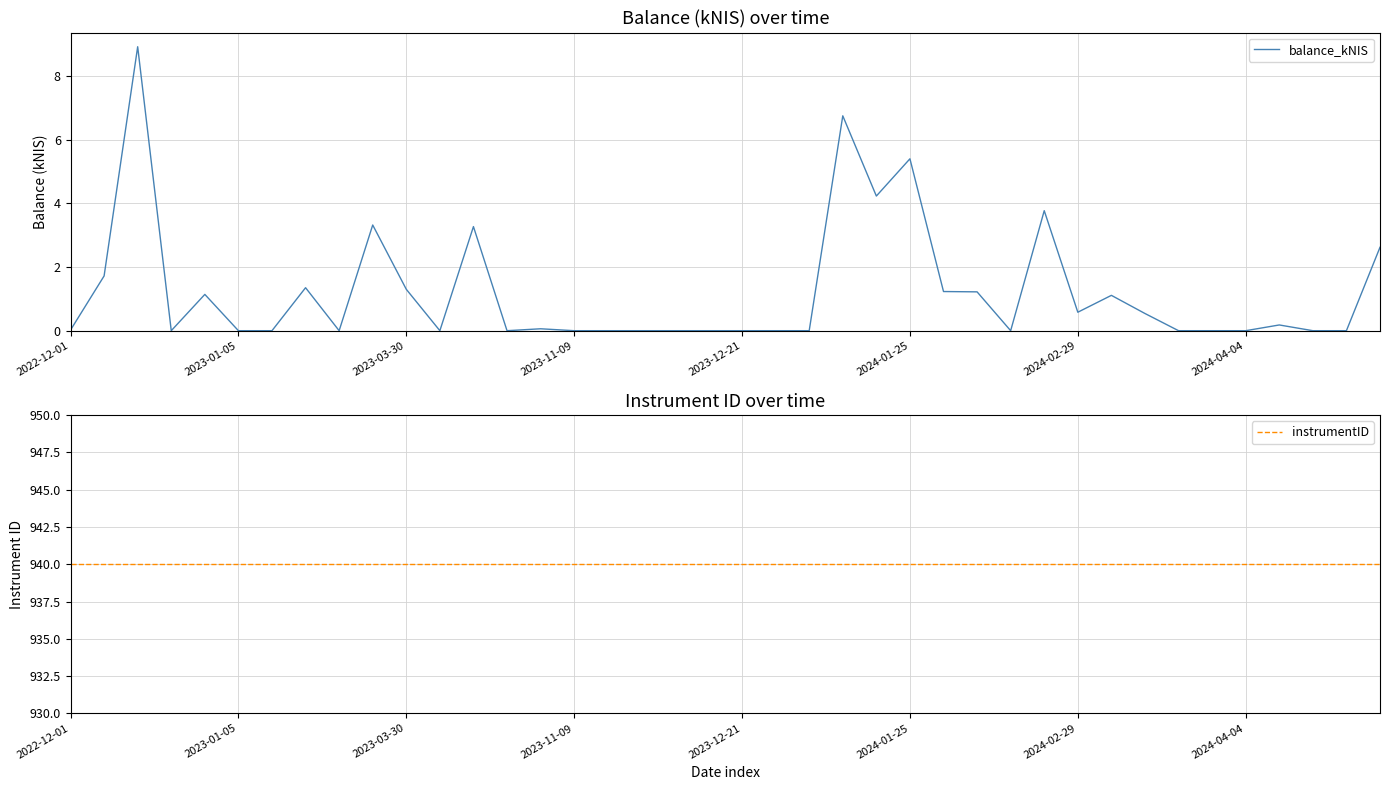

Where is instrumentID nearest to the value 940?

2022-12-01